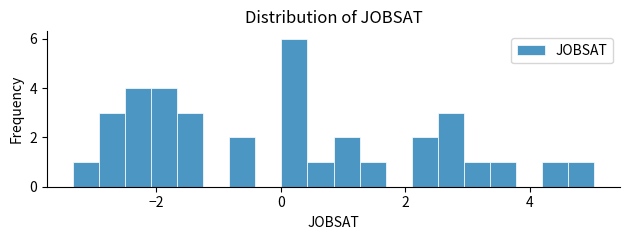

Read against the x-axis, roughly where is the centre of the tallest bar?

0.2